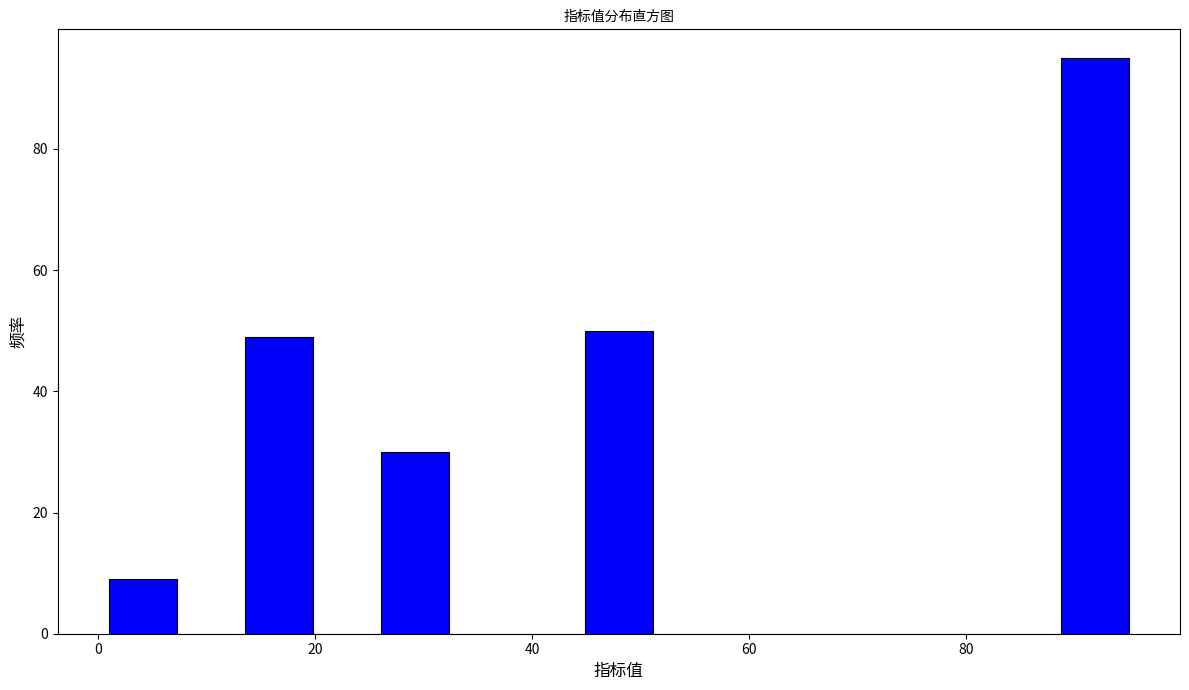

Read against the x-axis, roughly where is the centre of the tallest bar?

92